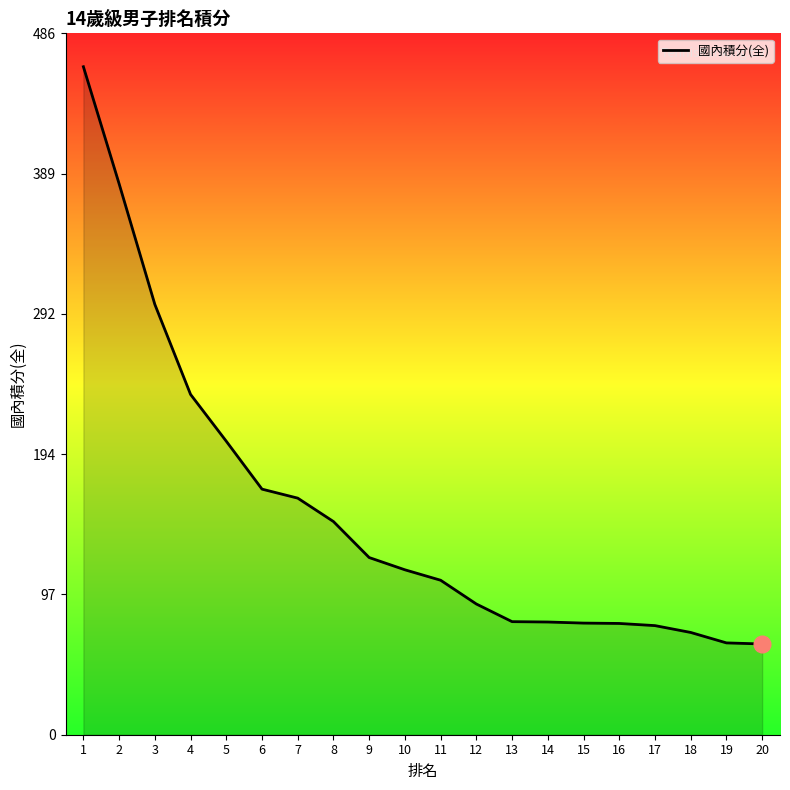

Does the chart have visible grid lines?

No